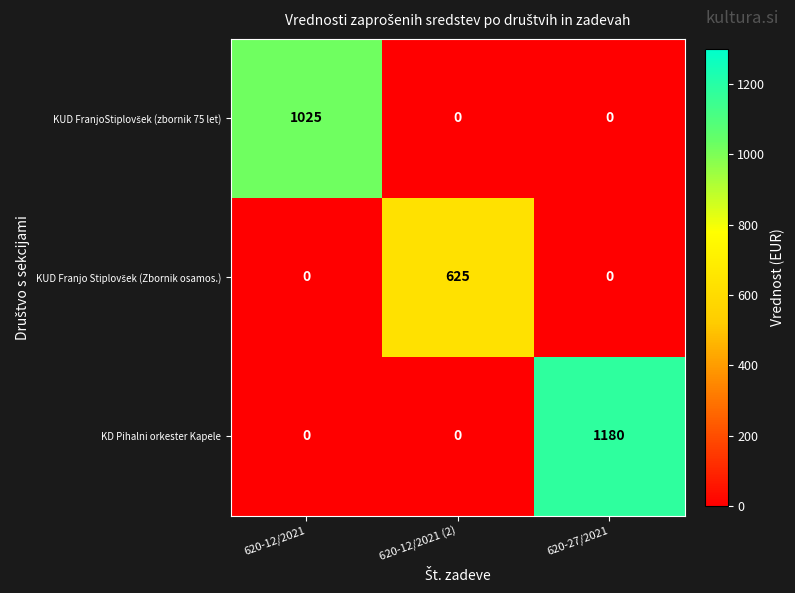

What is the average value of the KD Pihalni orkester Kapele series?

393